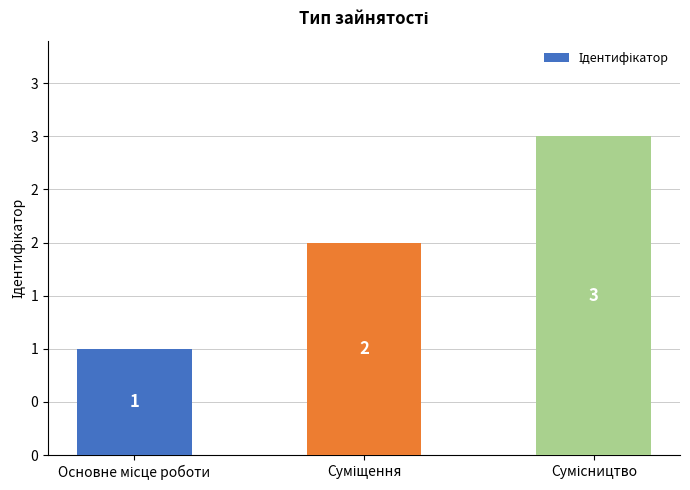

The value at Основне місце роботи is 1. True or false?

True